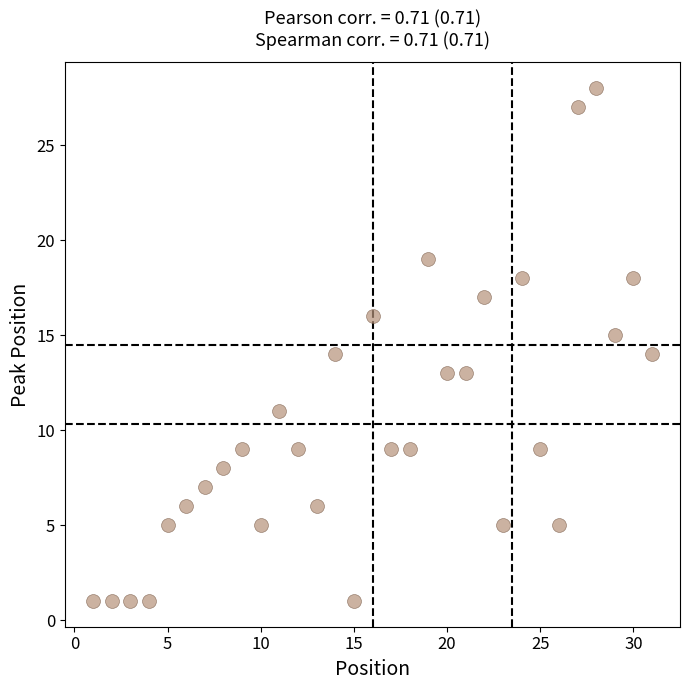

What is the range of Y values (max minus min)?

27